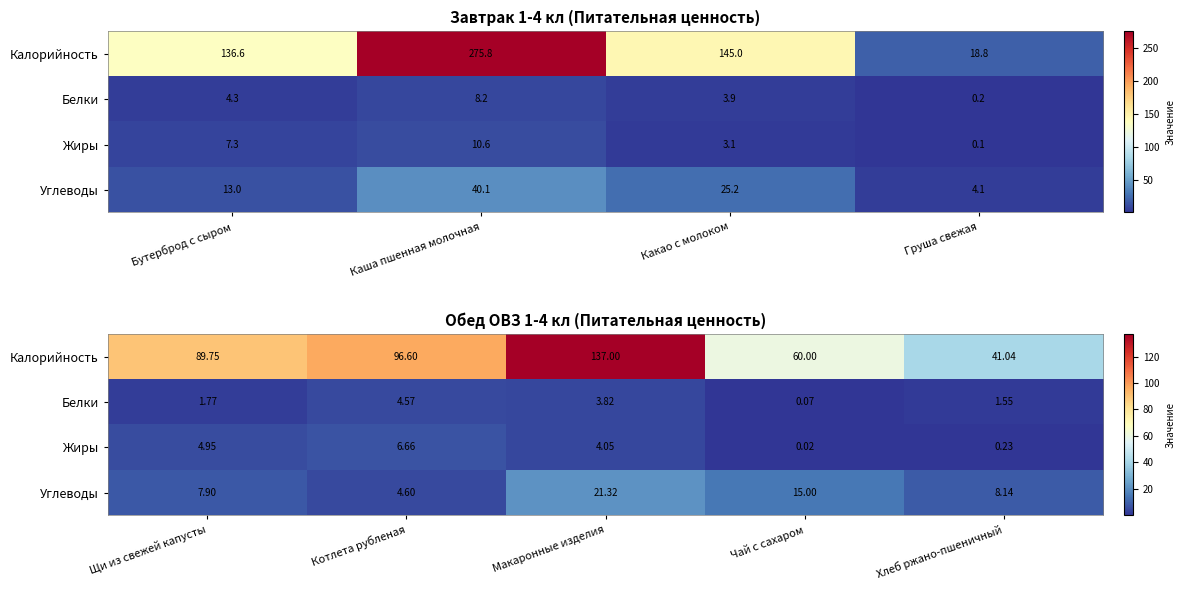

True or false: Калорийность has a value of 31.2 at Котлета рубленая.

False